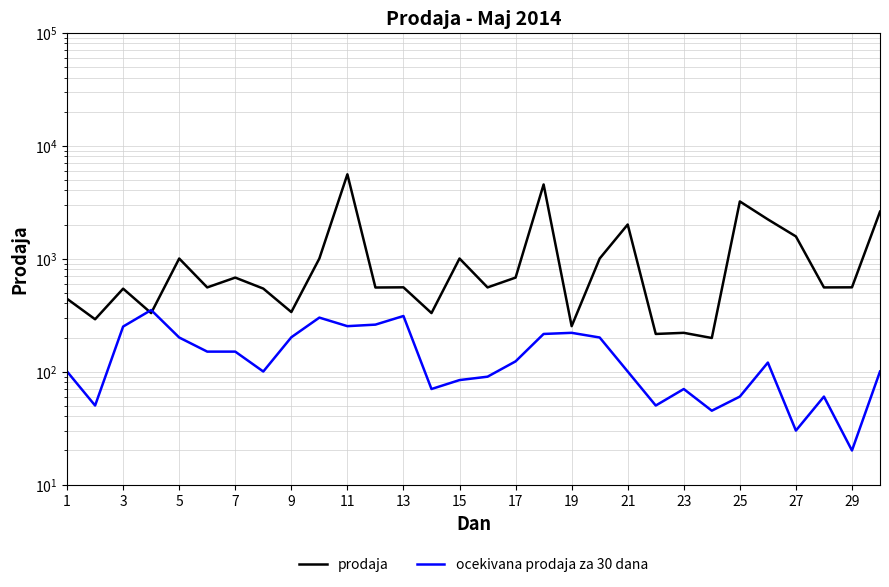

What are all the series names shown in the legend?

prodaja, ocekivana prodaja za 30 dana